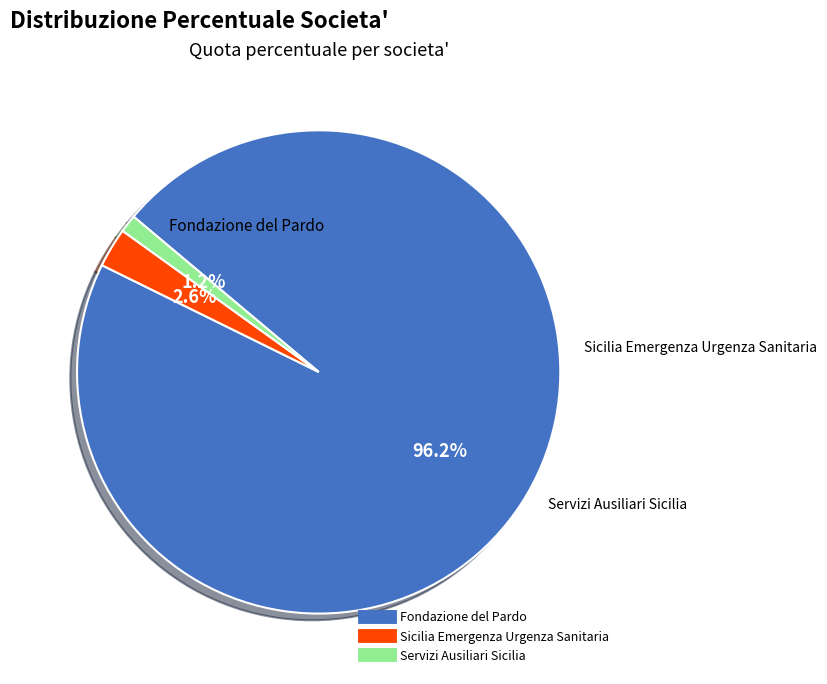

To the nearest percent, what percentage of the pie is Servizi Ausiliari Sicilia?

1%